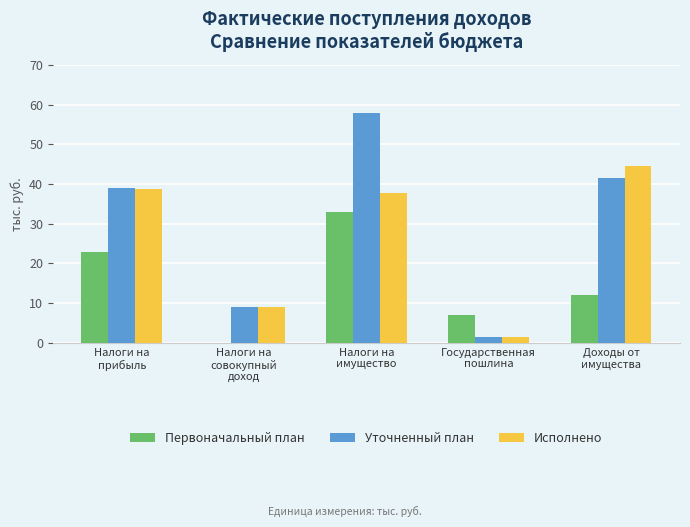

Which series has the largest total across all categories?

Уточненный план